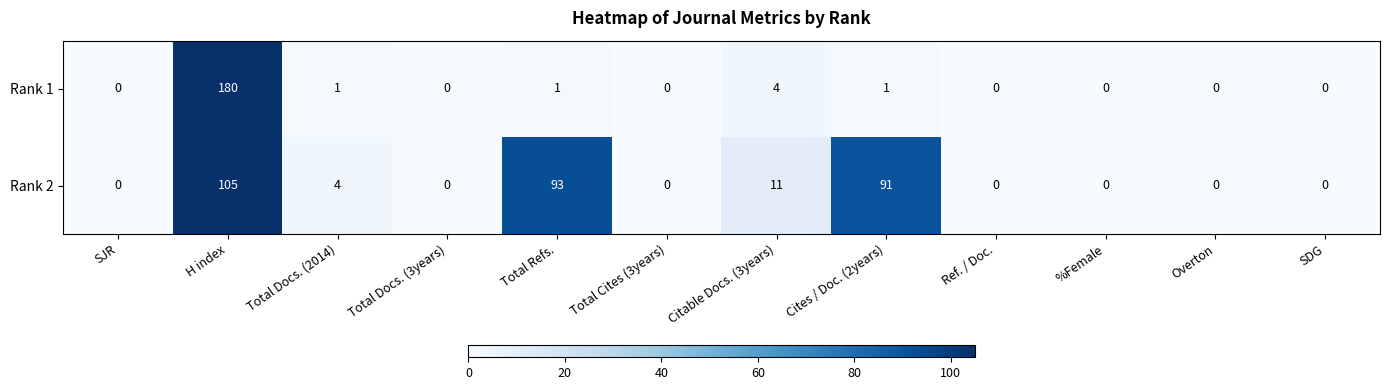

Reading right to left, extract all data points from this chart.

Rank 1: 0	0	0	0	1	4	0	1	0	1	180	0
Rank 2: 0	0	0	0	91	11	0	93	0	4	105	0